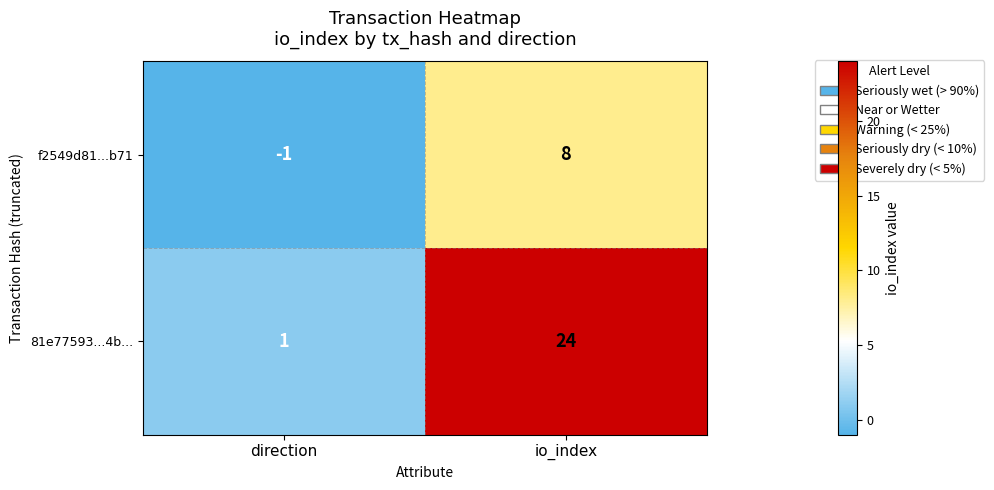

How many series are shown in this chart?

2